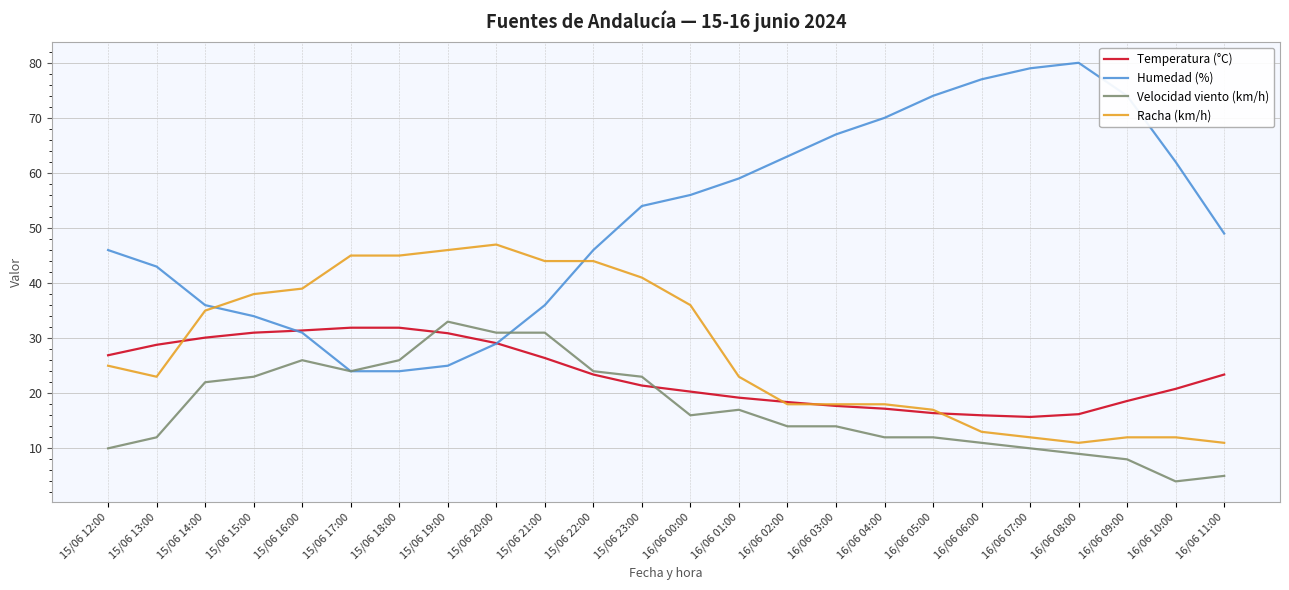

The Racha (km/h) series shows 38.0 at 15/06 15:00. True or false?

True